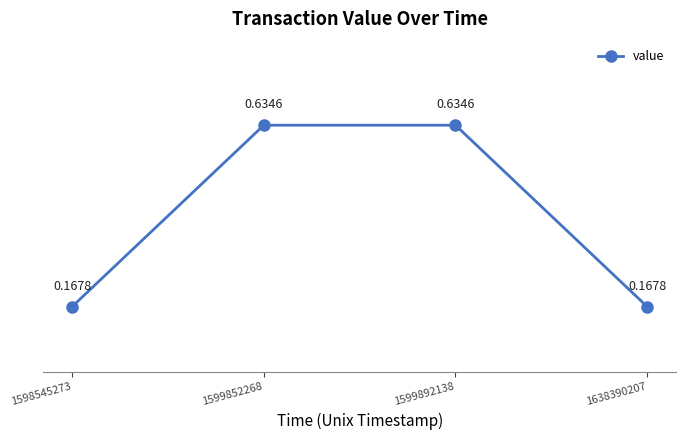

True or false: there are more than 1 points higher than both neighbors.

False